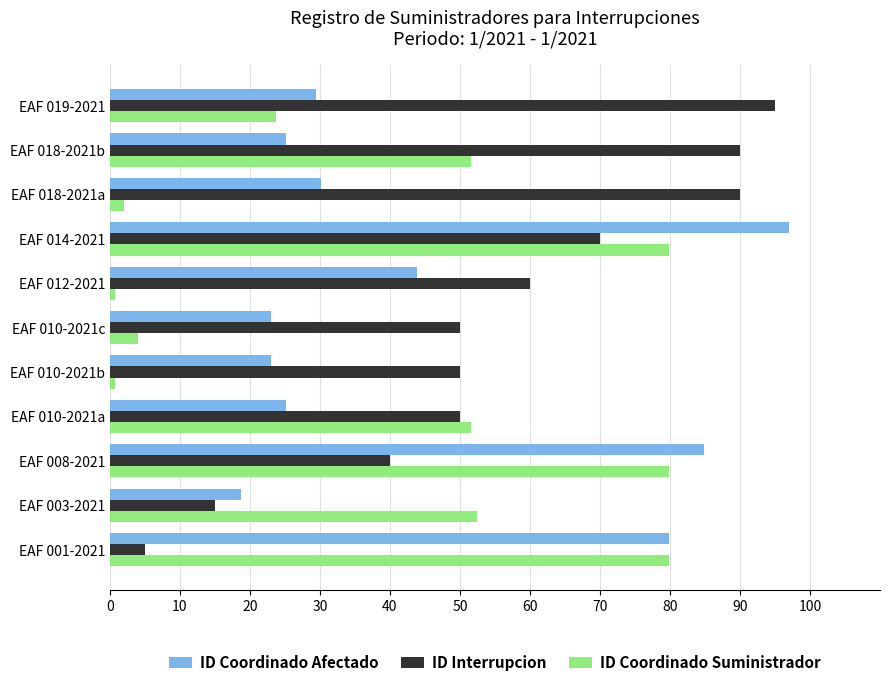

Which category has the highest value across all series?

EAF 014-2021